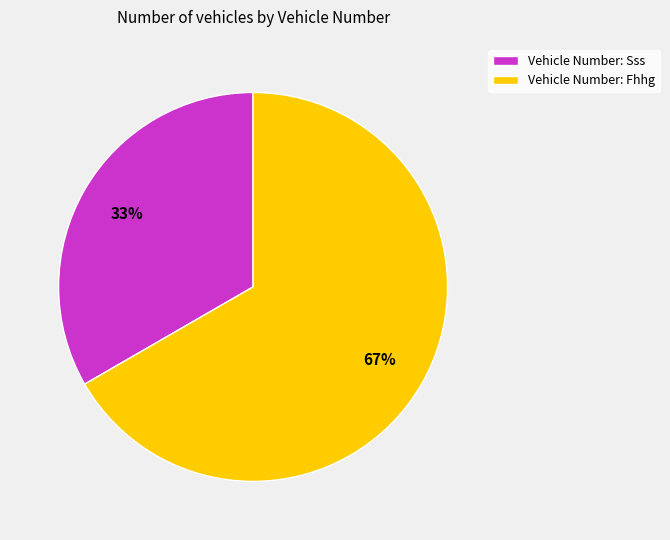

What is the largest slice in the pie chart?

Vehicle Number: Fhhg